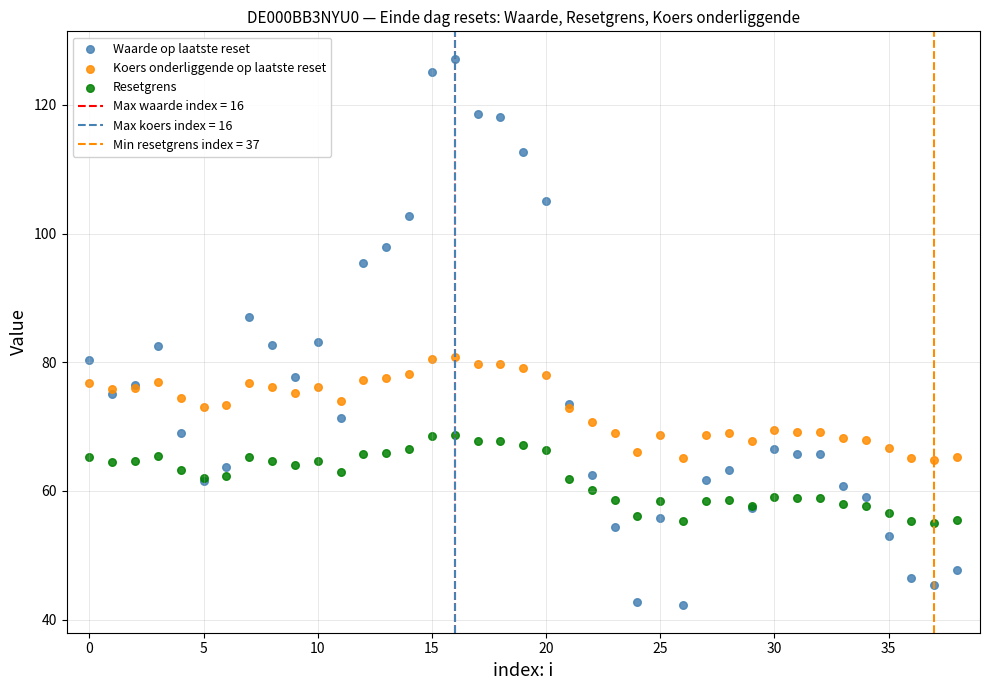

Which series reaches the maximum Y coordinate?

Waarde op laatste reset